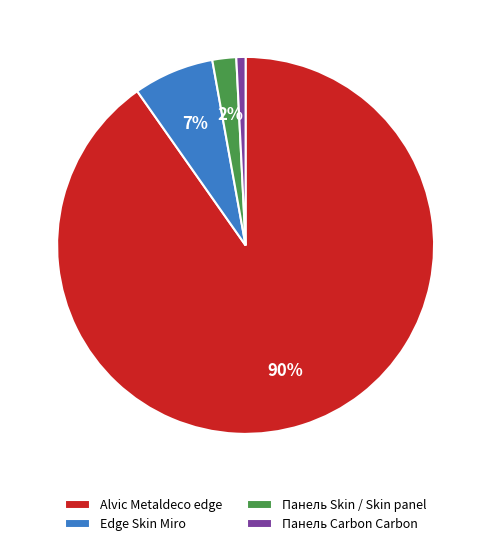

Do Edge Skin Miro and Alvic Metaldeco edge together represent more than half of the pie?

Yes